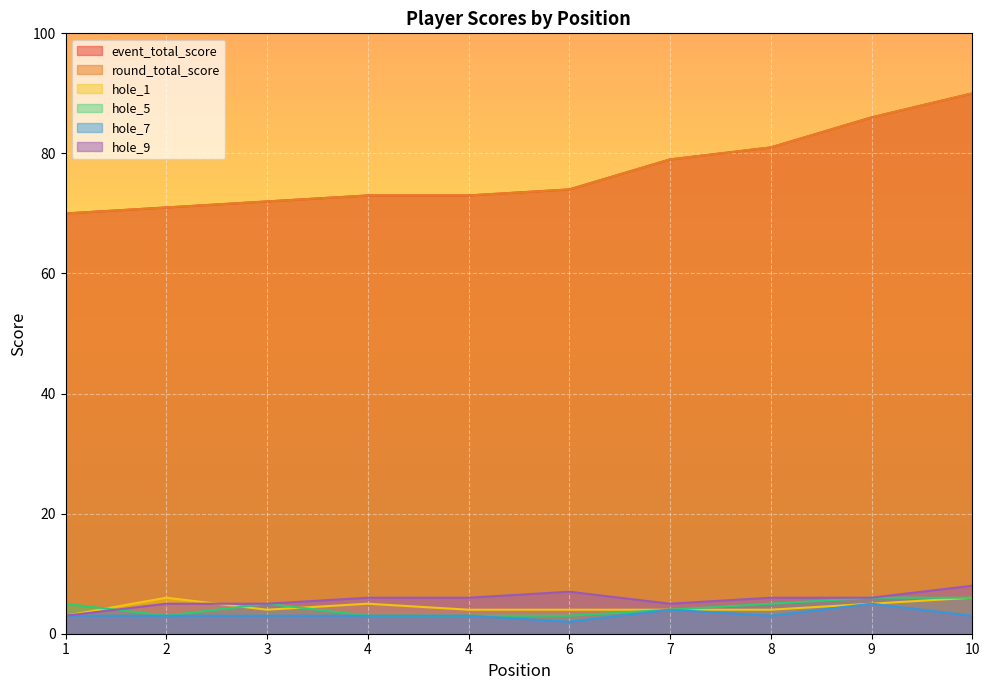

How many distinct data groups are displayed?

6